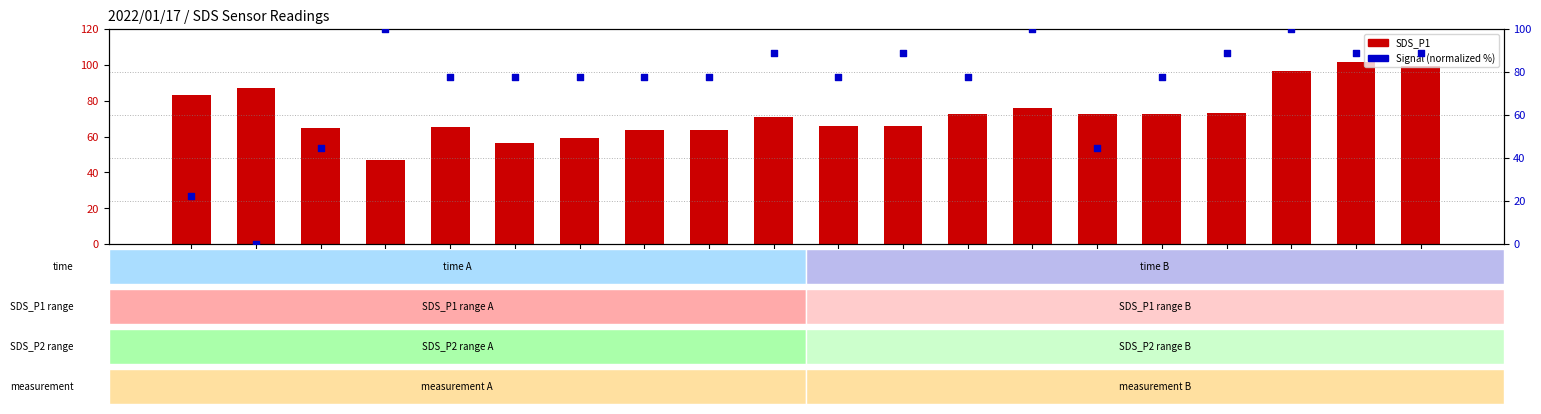

What are all the series names shown in the legend?

SDS_P1, Signal (normalized %)